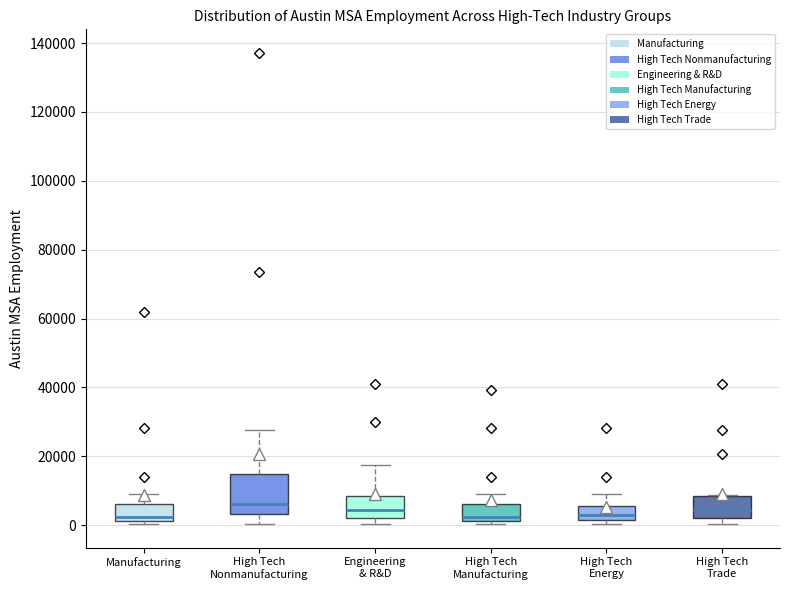

Comparing the boxes themselves (not the whiskers), which one is the tallest?

High Tech Nonmanufacturing